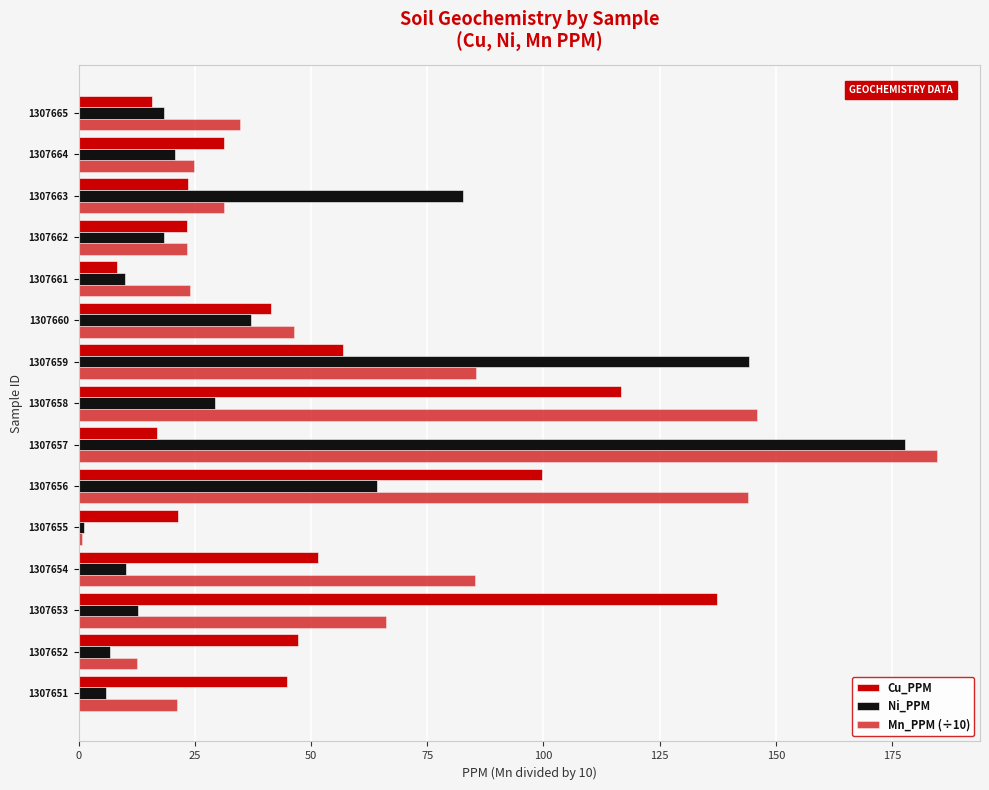

How many data points in Mn_PPM (÷10) are less than 34?

7